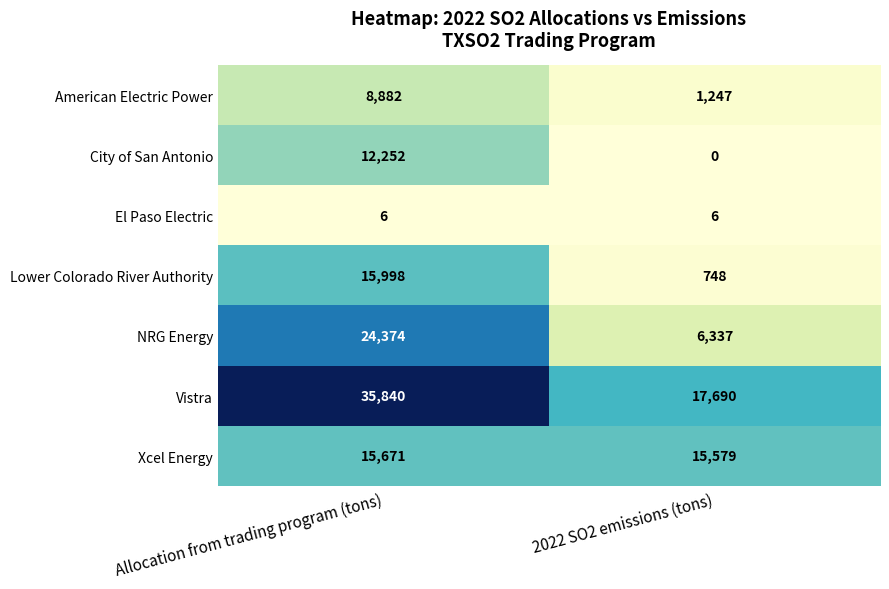

What is the sum of the Lower Colorado River Authority values at 2022 SO2 emissions (tons) and Allocation from trading program (tons)?

16746